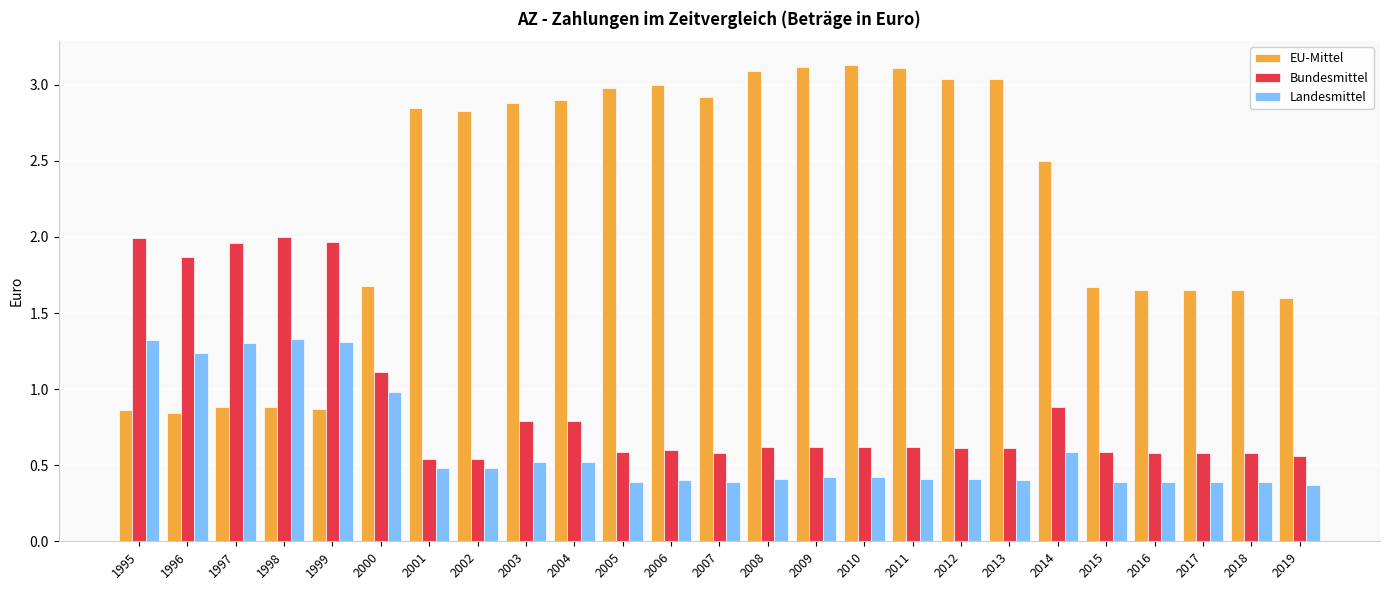

What is the maximum value shown in the chart?

3.1